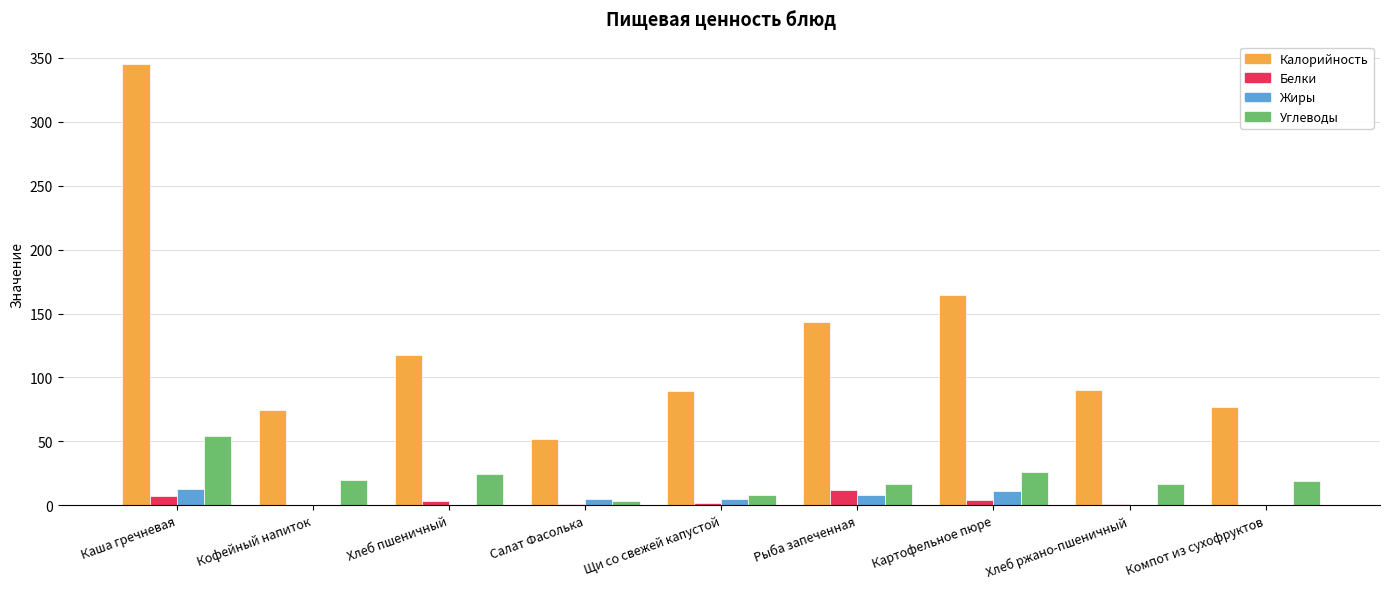

At which category is the sum across all series the highest?

Каша гречневая